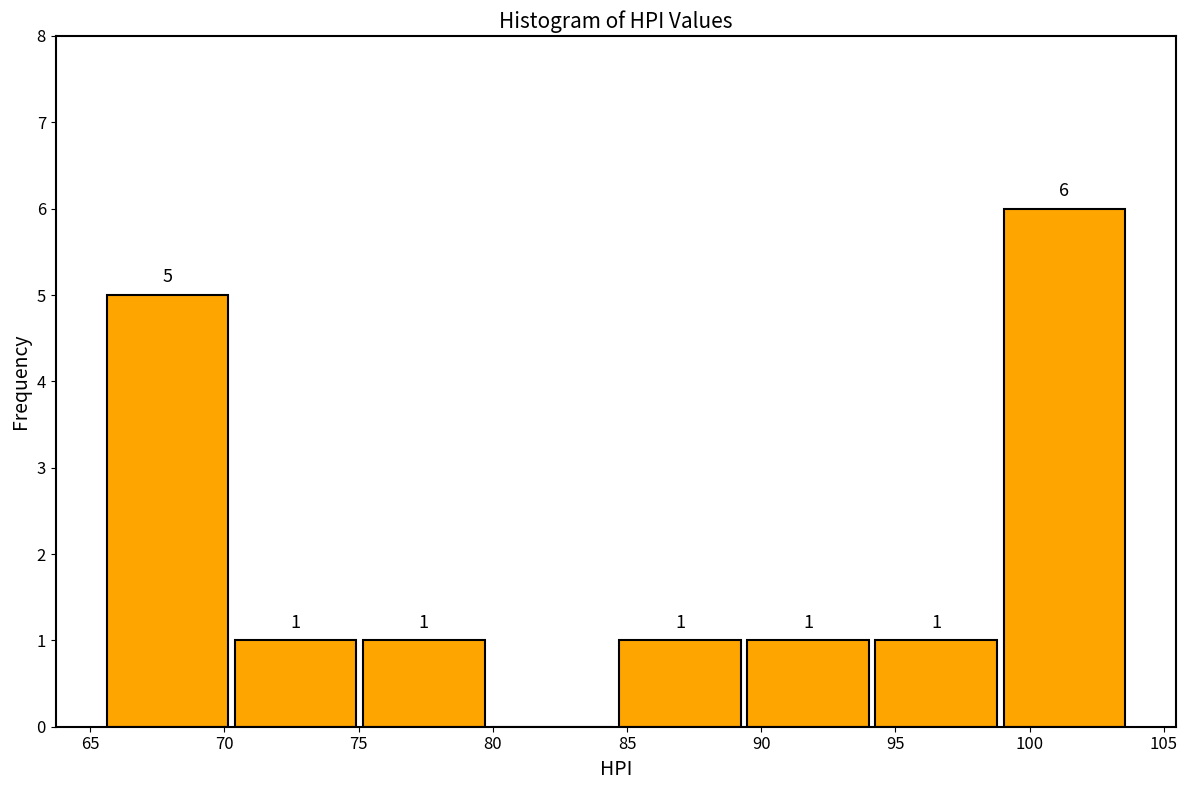

Over which range of the x-axis is the bar tallest?

99.0 to 103.5